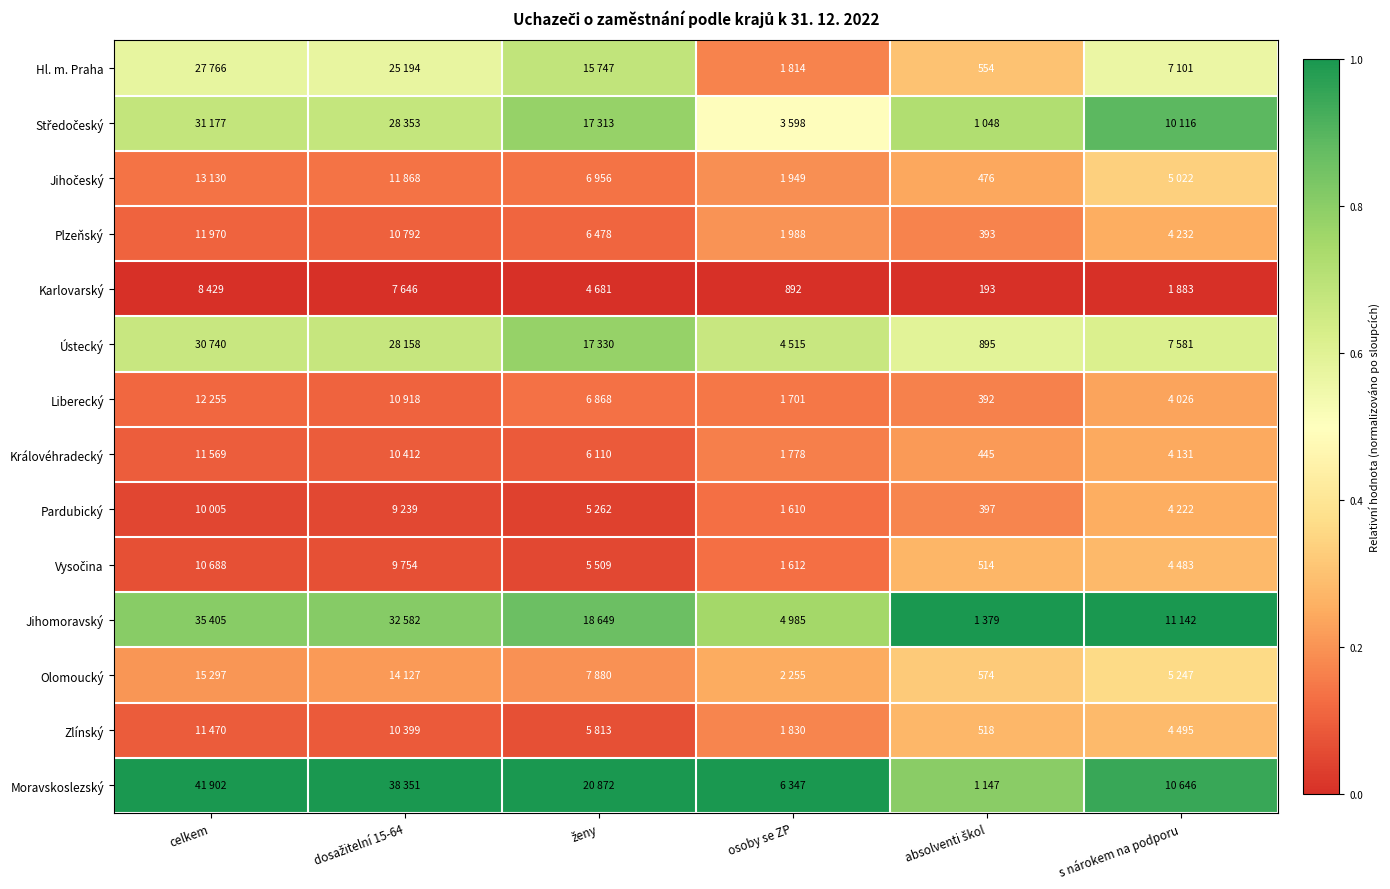

Is it true that Liberecký equals 0.2 at absolventi škol?

True